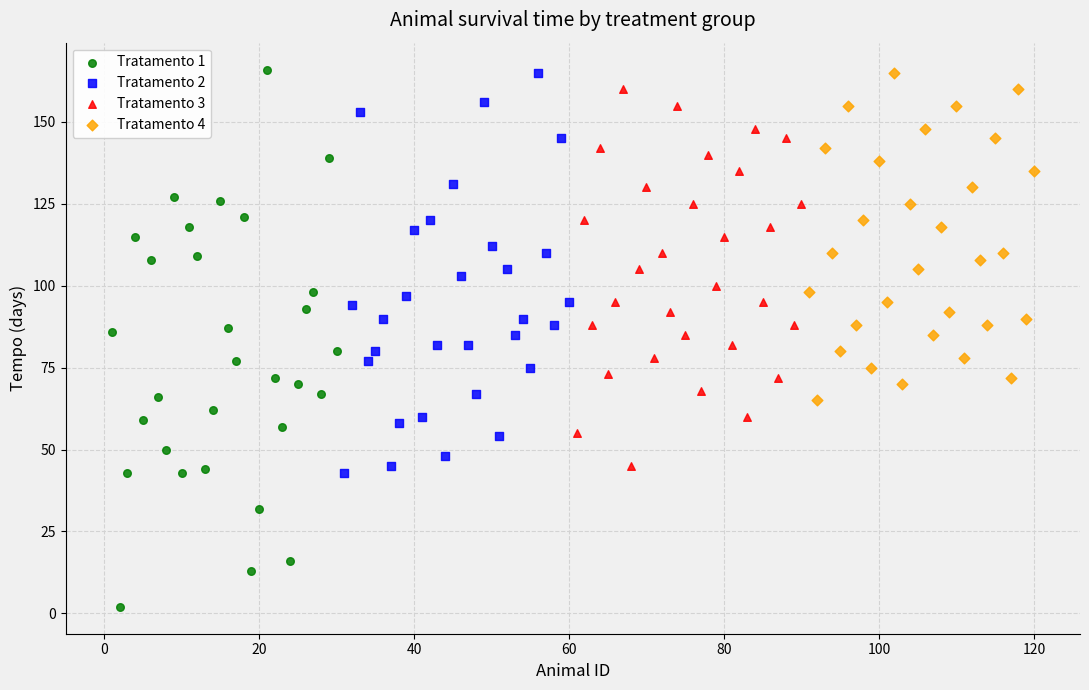

Which series reaches the minimum Y coordinate?

Tratamento 1